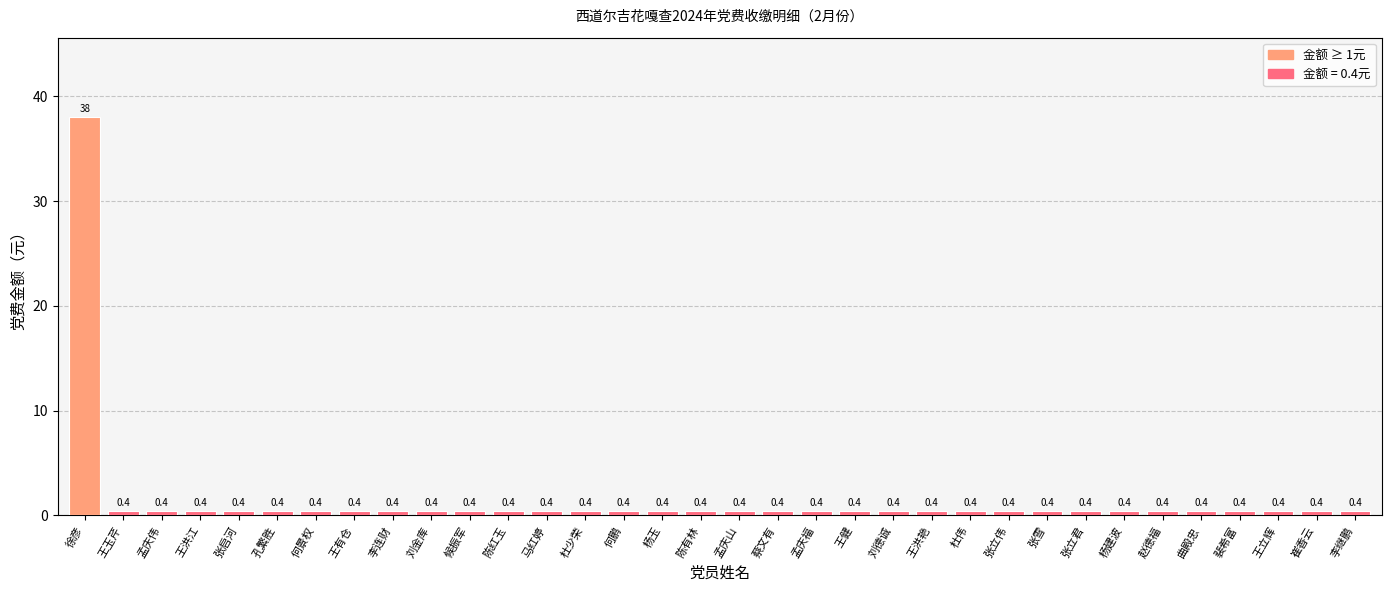

The chart shows a value of 0.4 at 王立辉. True or false?

True